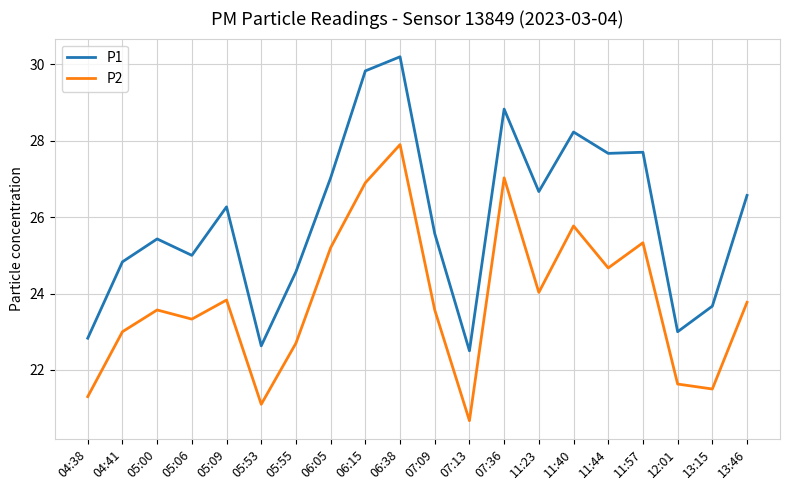

The P1 series shows 10.0 at 12:01. True or false?

False